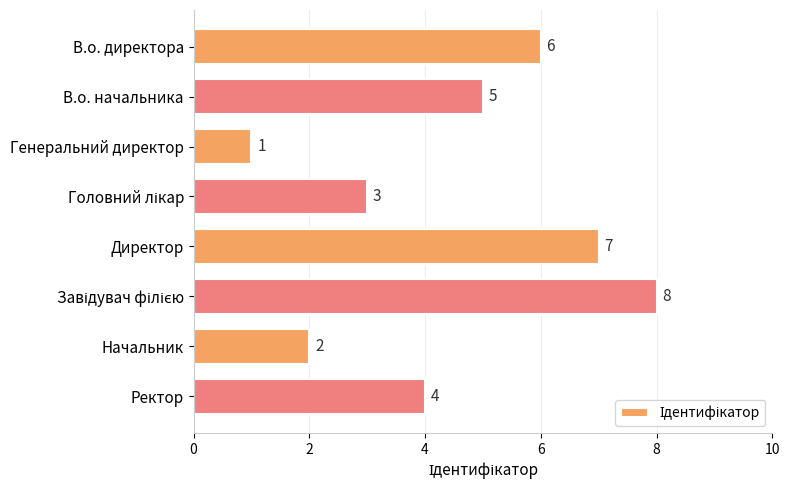

The chart shows a value of 5 at В.о. начальника. True or false?

True